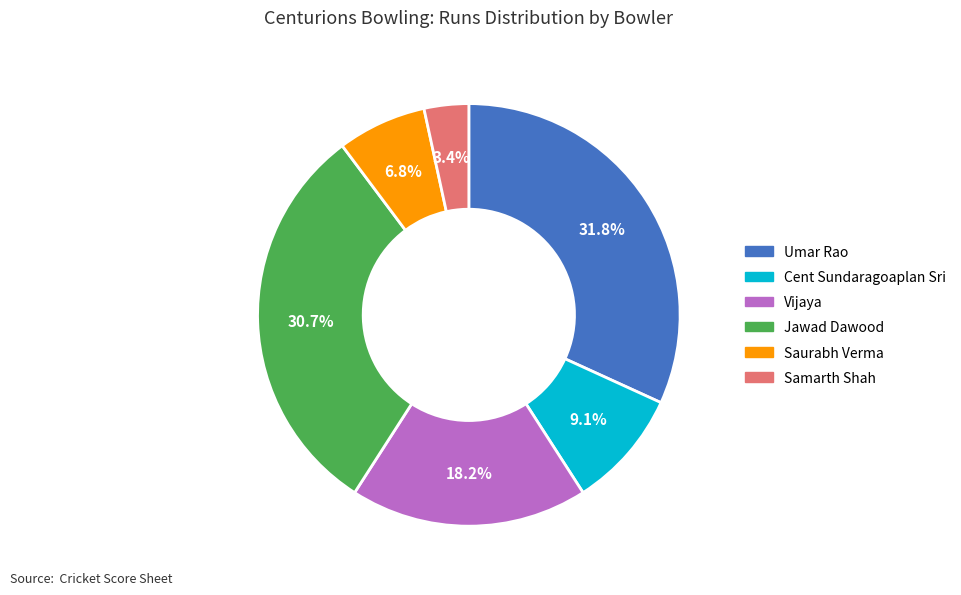

What percentage is NOT represented by Cent Sundaragoaplan Sri?

90.9%